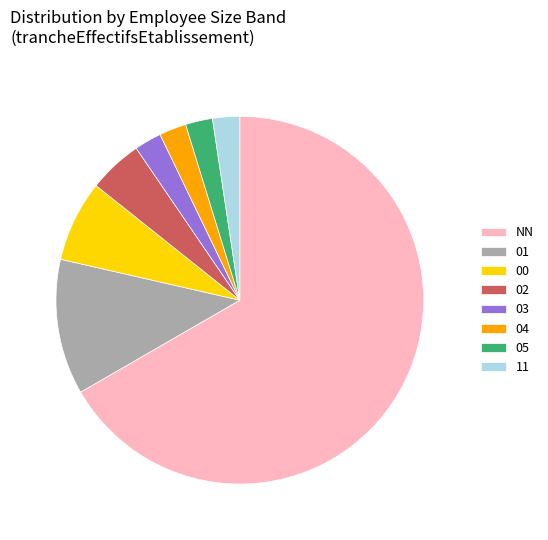

What is the ratio of the value at NN to the value at 05?

28.0